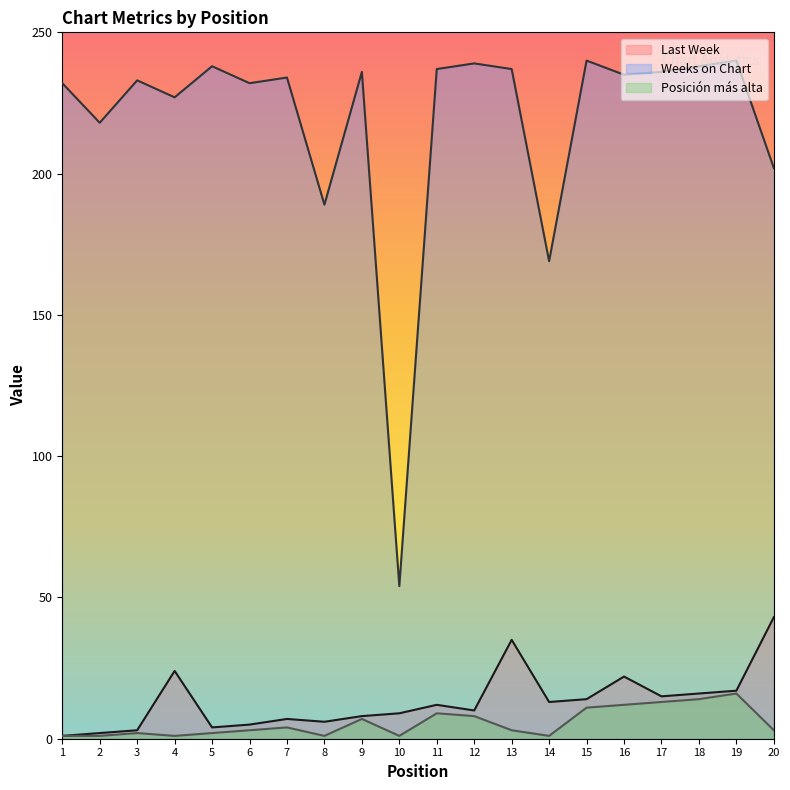

Reading right to left, list all the values displayed in this chart.

Last Week: 20=43	19=17	18=16	17=15	16=22	15=14	14=13	13=35	12=10	11=12	10=9	9=8	8=6	7=7	6=5	5=4	4=24	3=3	2=2	1=1
Weeks on Chart: 20=202	19=240	18=238	17=236	16=235	15=240	14=169	13=237	12=239	11=237	10=54	9=236	8=189	7=234	6=232	5=238	4=227	3=233	2=218	1=232
Posición más alta: 20=3	19=16	18=14	17=13	16=12	15=11	14=1	13=3	12=8	11=9	10=1	9=7	8=1	7=4	6=3	5=2	4=1	3=2	2=1	1=1